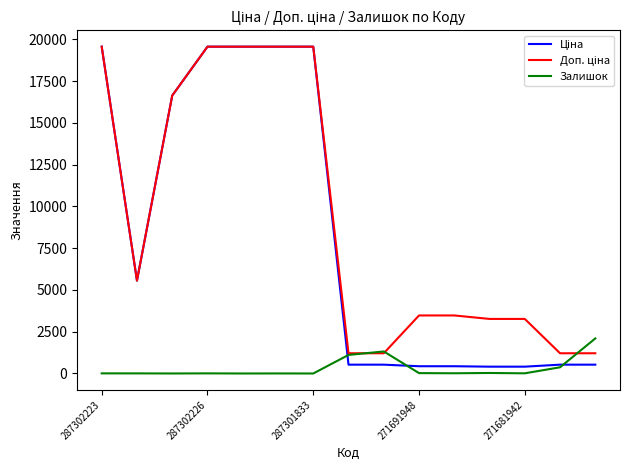

How many categories are shown in the chart?

15